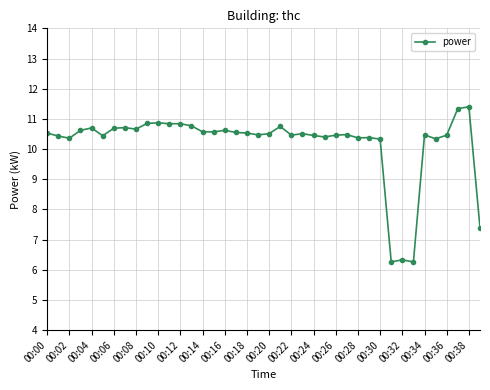

True or false: the data has more than 2 interior local peaks.

True